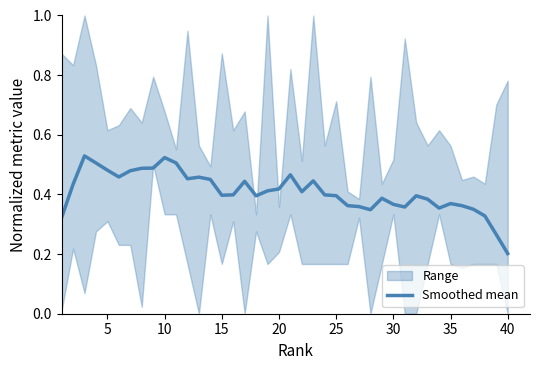

At which label is Smoothed mean closest to 0?

40